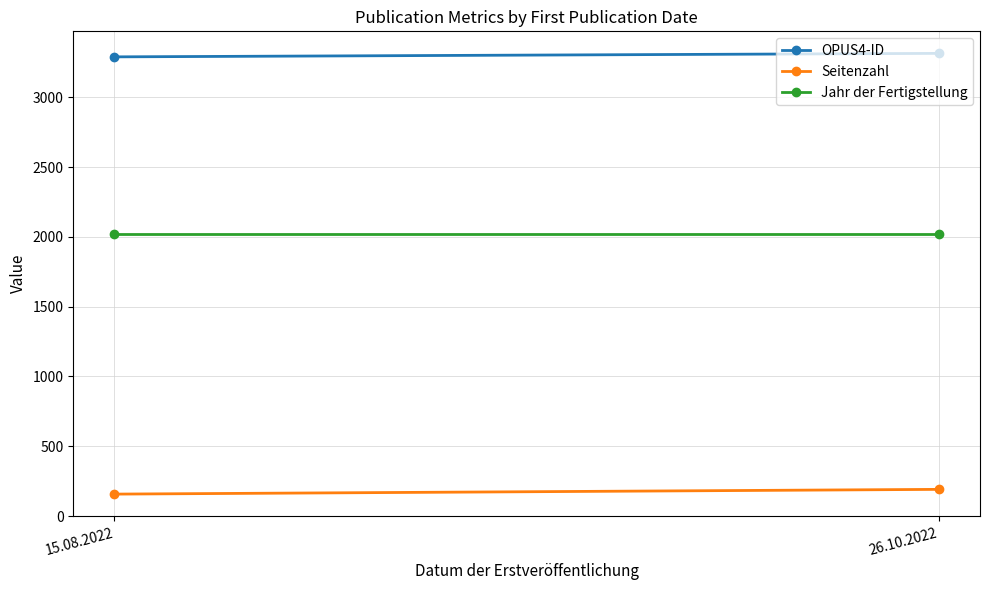

Which series has the largest total across all categories?

OPUS4-ID